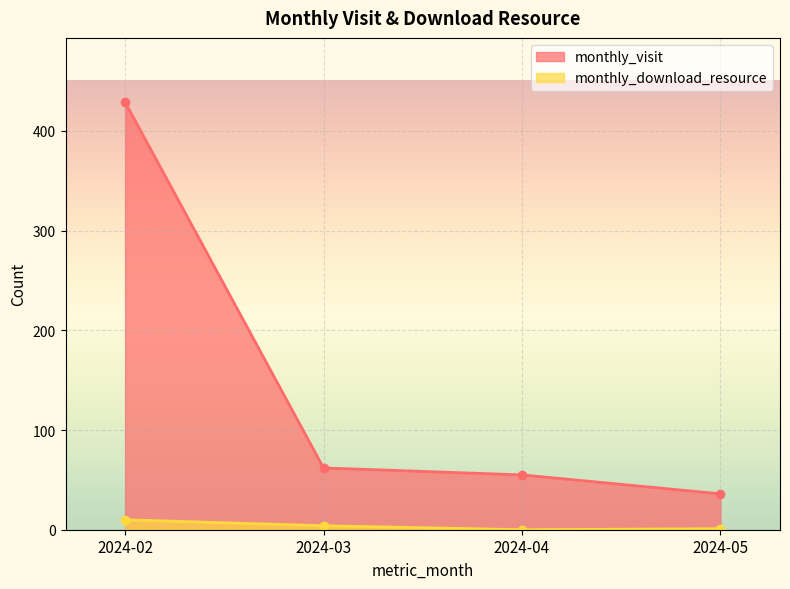

How many distinct data groups are displayed?

2